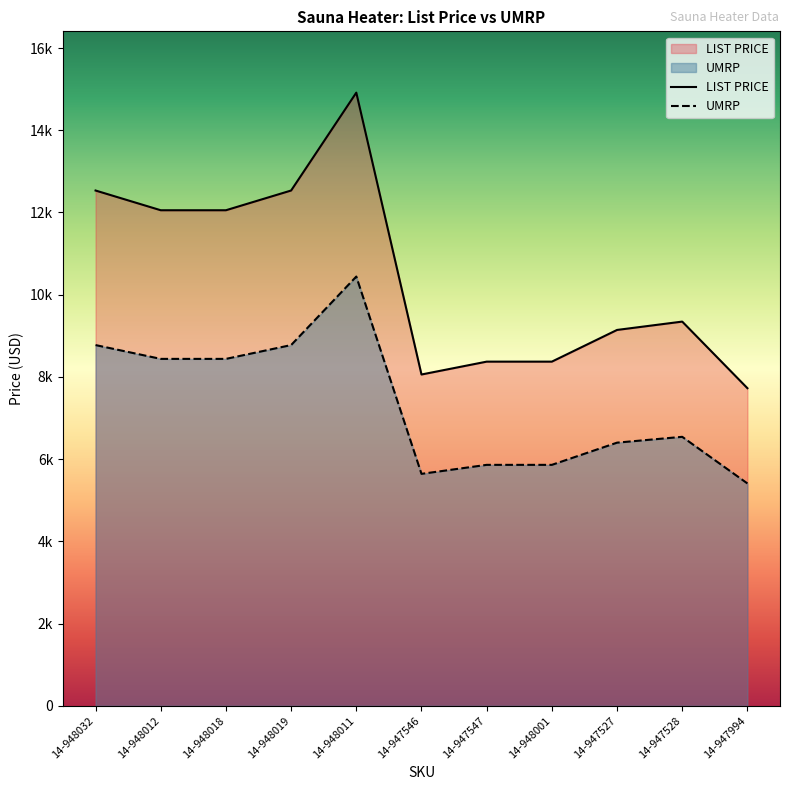

Count the number of categories in the chart.

11